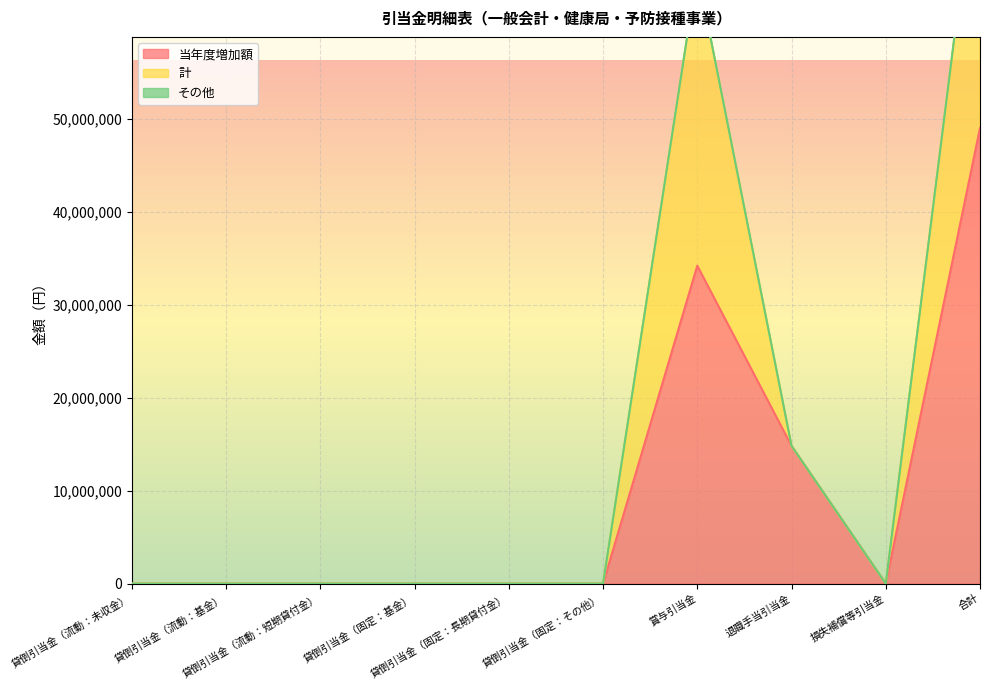

What is the label of the 1st point from the left?

貸倒引当金（流動：未収金）